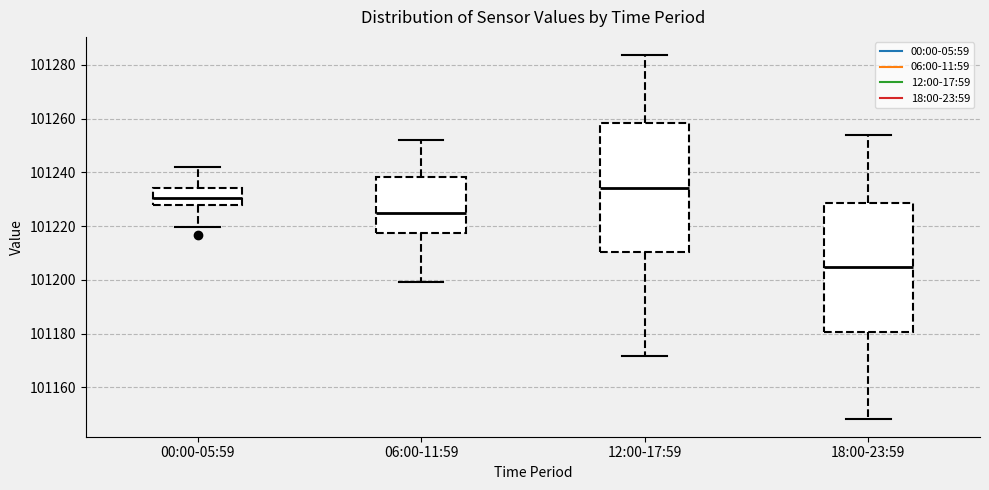

Reading left to right, read every box against the y-axis: the position of its median line, the range the box covers, and the ends of its whiskers. The values are not printed on the chart, so give them approximately, as read against the axis.

00:00-05:59: median 101230, box 101228 to 101234, whiskers 101220 to 101242
06:00-11:59: median 101226, box 101218 to 101238, whiskers 101200 to 101252
12:00-17:59: median 101234, box 101210 to 101258, whiskers 101172 to 101284
18:00-23:59: median 101204, box 101180 to 101228, whiskers 101148 to 101254